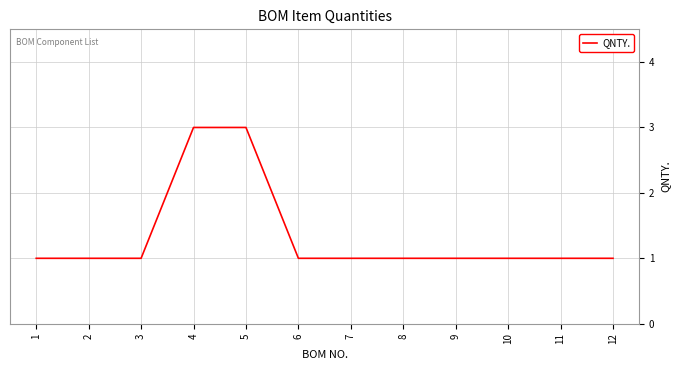

Approximately how many times larger is the value at 5 compared to 6?

3.0